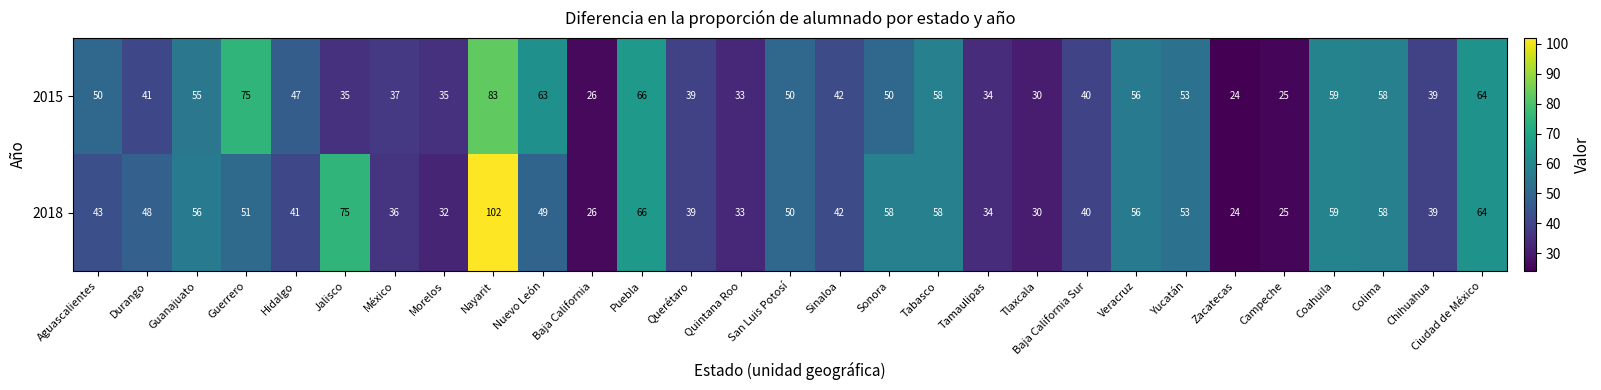

What is the spread (max minus min) of values at Guanajuato?

1